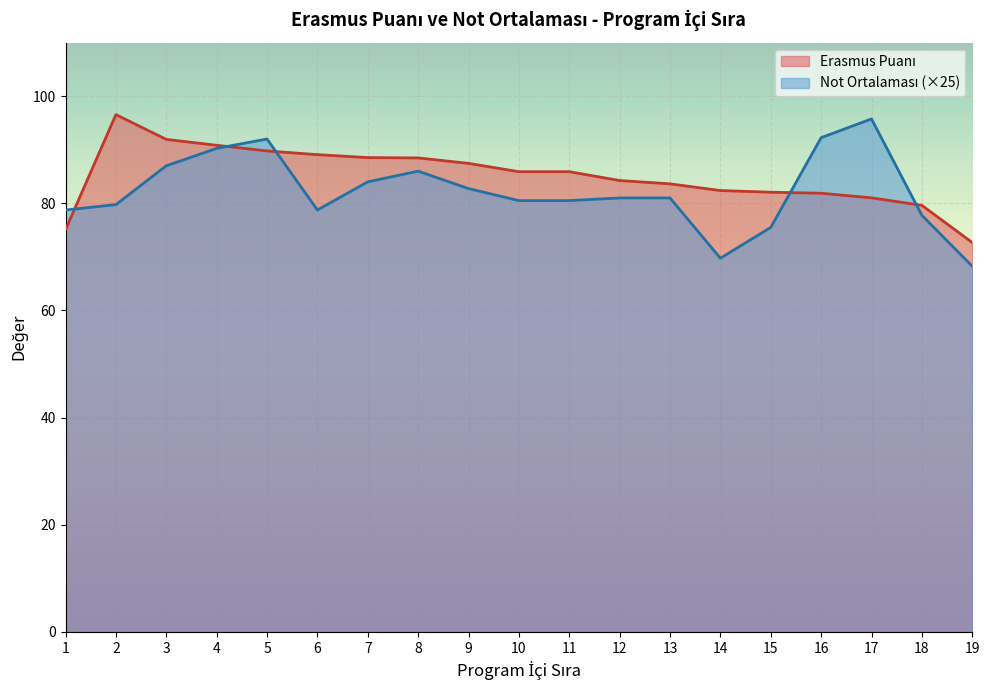

List the series in order of their overall mean, highest first.

Erasmus Puanı, Not Ortalaması